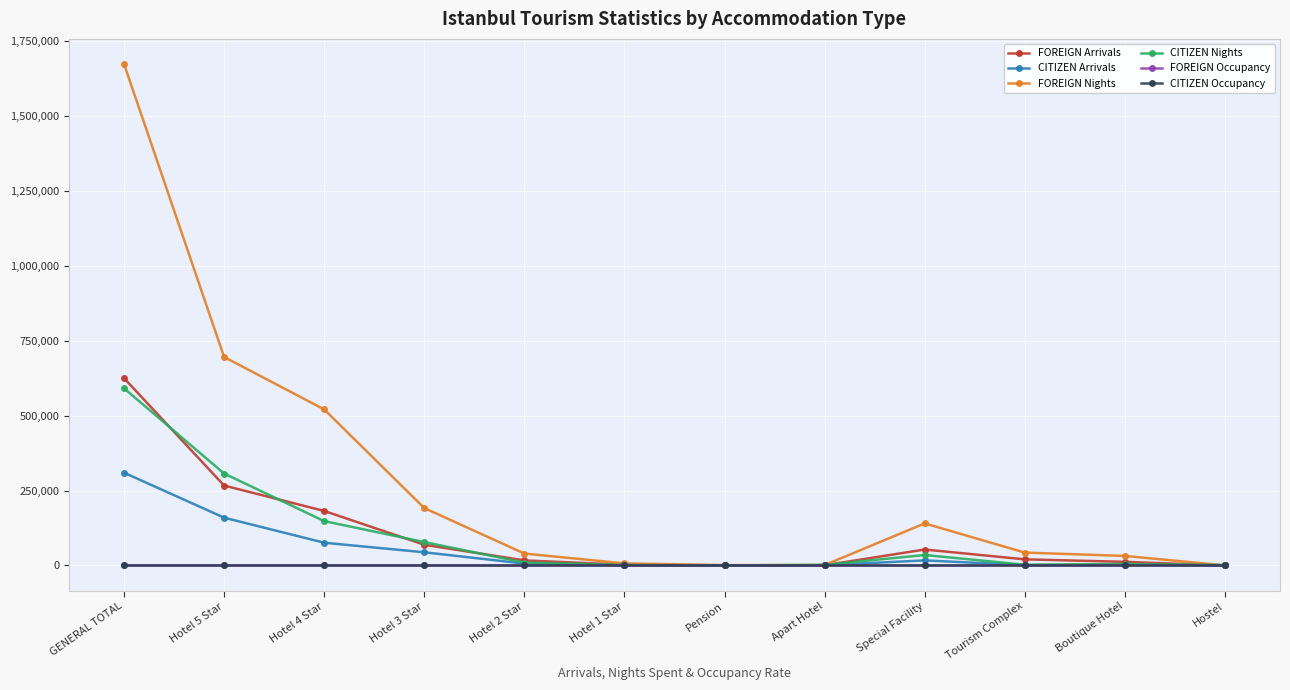

True or false: FOREIGN Nights has more than 0 points higher than both neighbors.

True